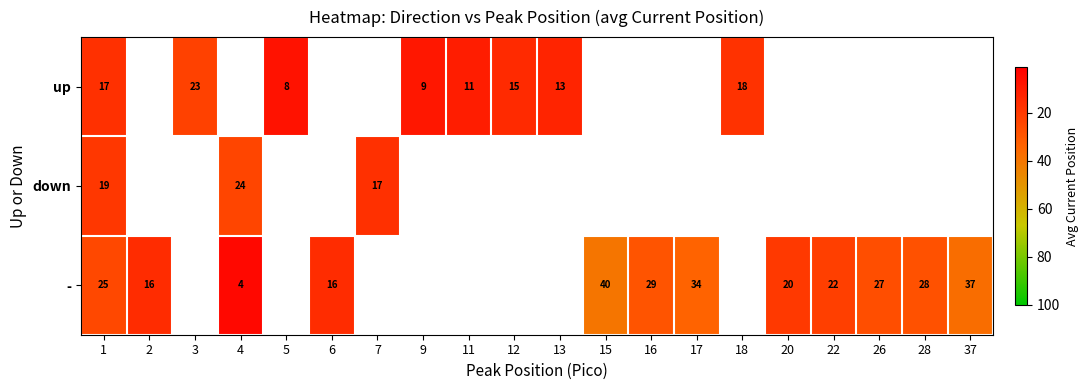

Is it true that up equals 13.0 at 13?

True